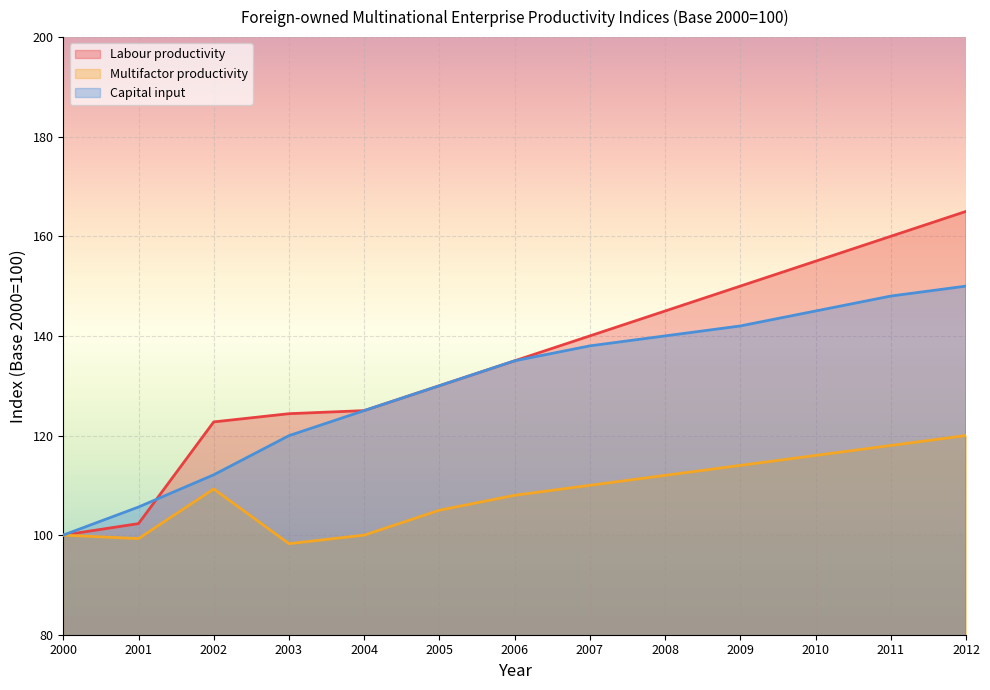

How many lines are shown in the chart?

3